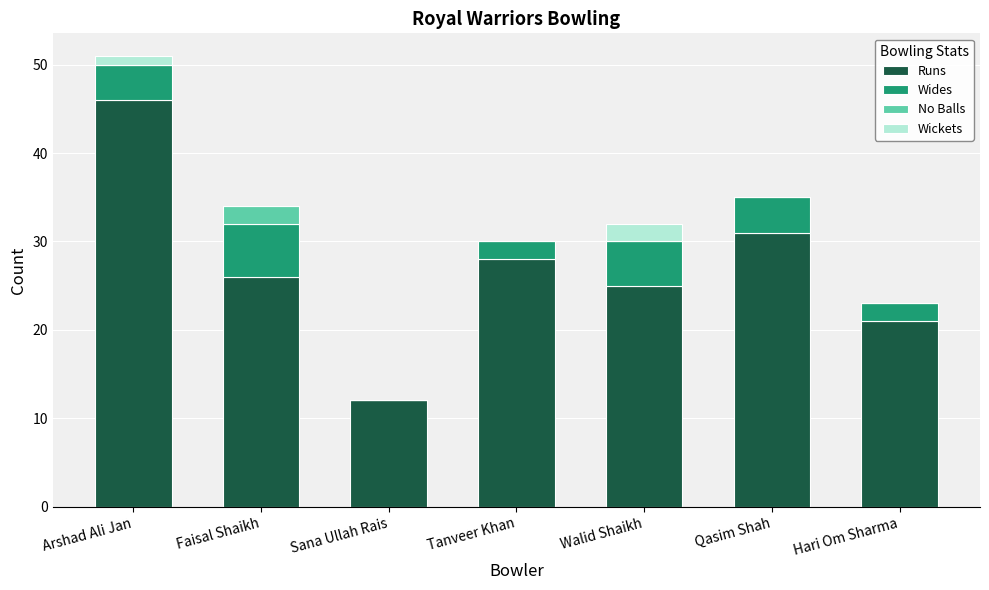

At which label does Runs reach its peak?

Arshad Ali Jan